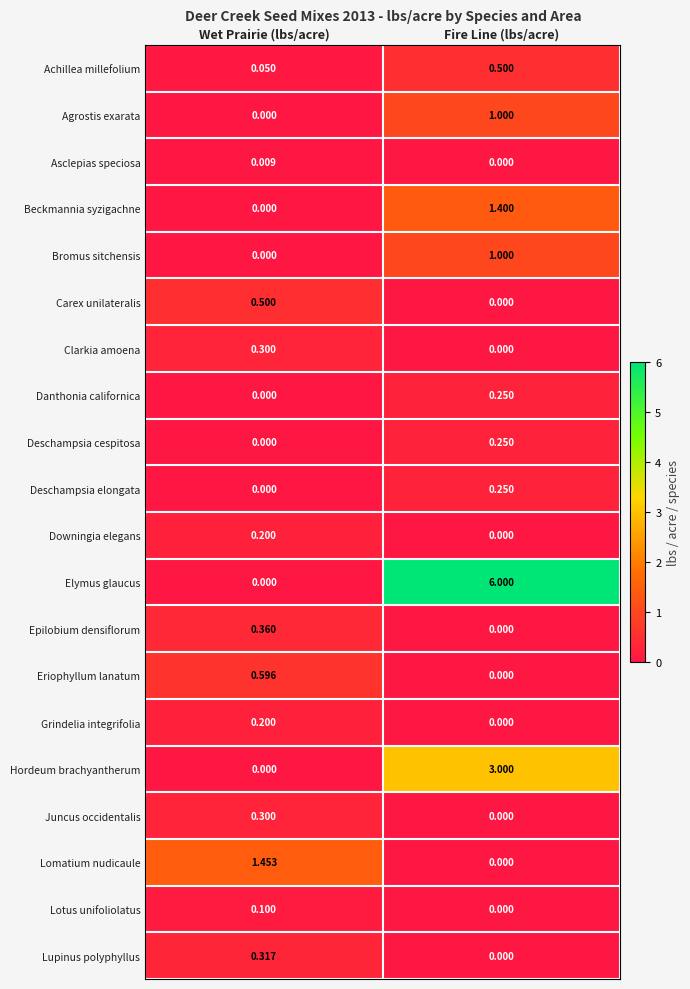

Which category has the highest value in the Lomatium nudicaule series?

Wet Prairie (lbs/acre)